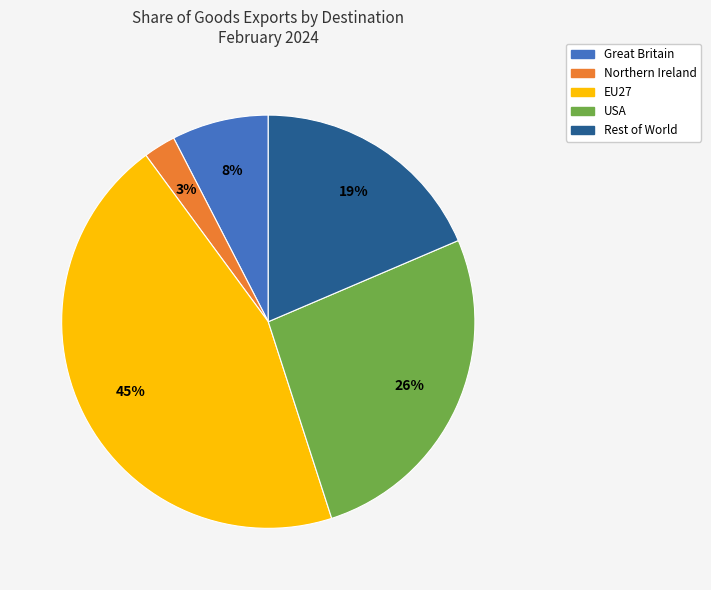

Is it true that USA is 26% of the pie?

True